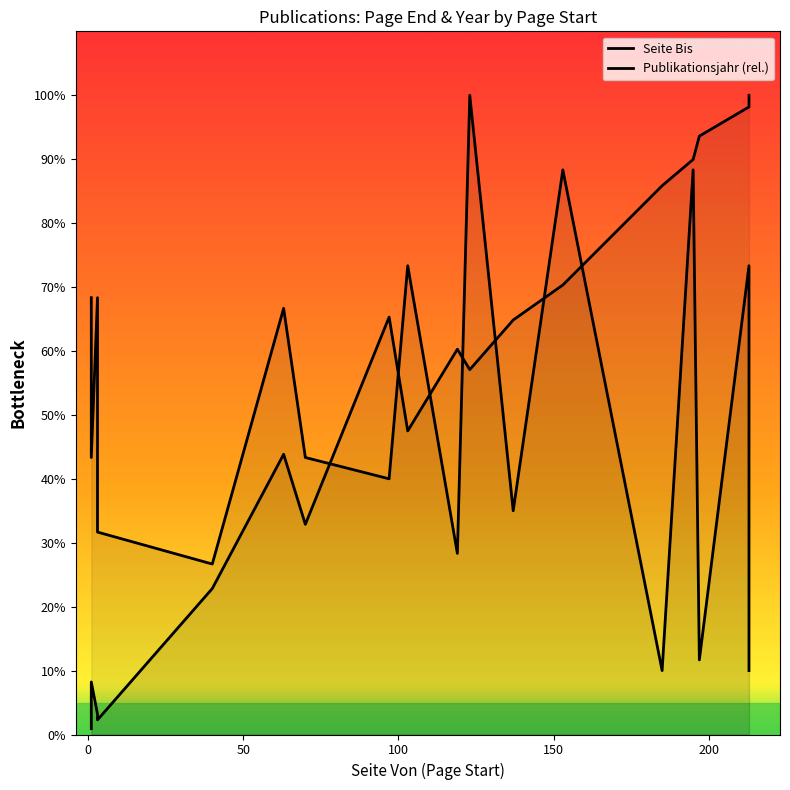

How many times do Seite Bis and Publikationsjahr (rel.) cross each other?

7